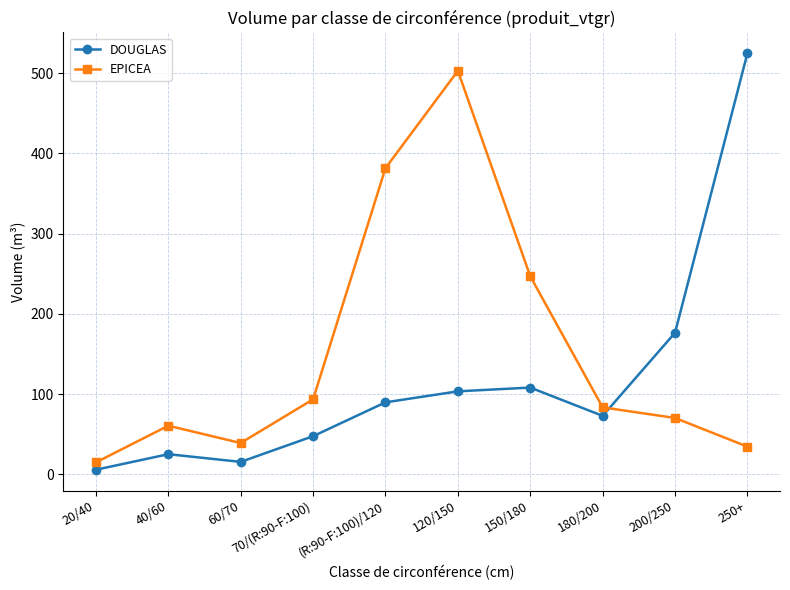

The value of DOUGLAS at 120/150 is 22.0. True or false?

False